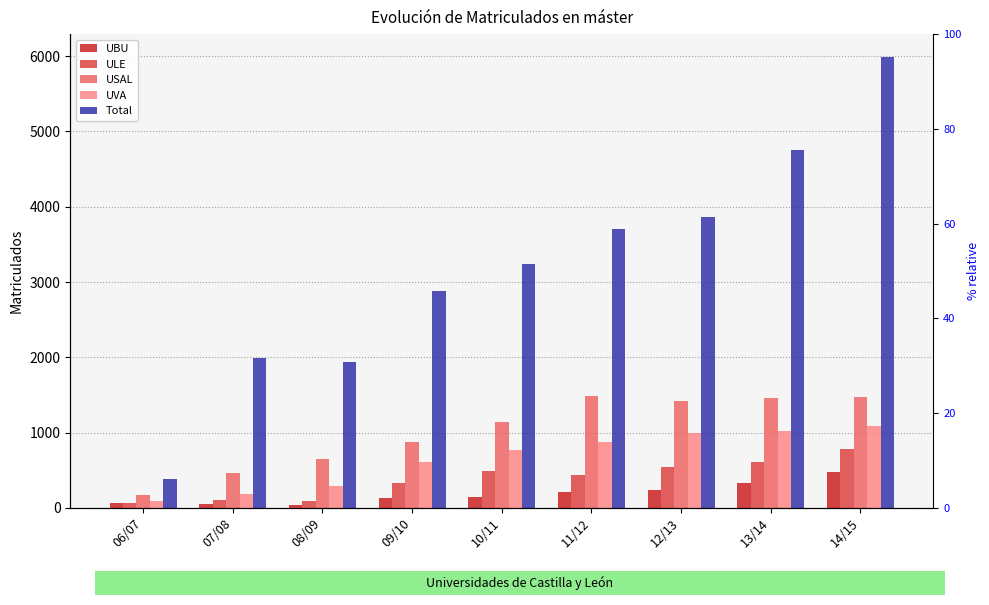

Reading right to left, transcribe all the data shown in this chart.

UBU: 472	327	243	216	141	137	38	47	59
ULE: 777	609	542	437	488	331	85	107	65
USAL: 1478	1464	1417	1484	1137	875	644	462	169
UVA: 1086	1024	991	874	775	611	293	182	92
Total: 5994	4751	3869	3707	3243	2877	1933	1993	385